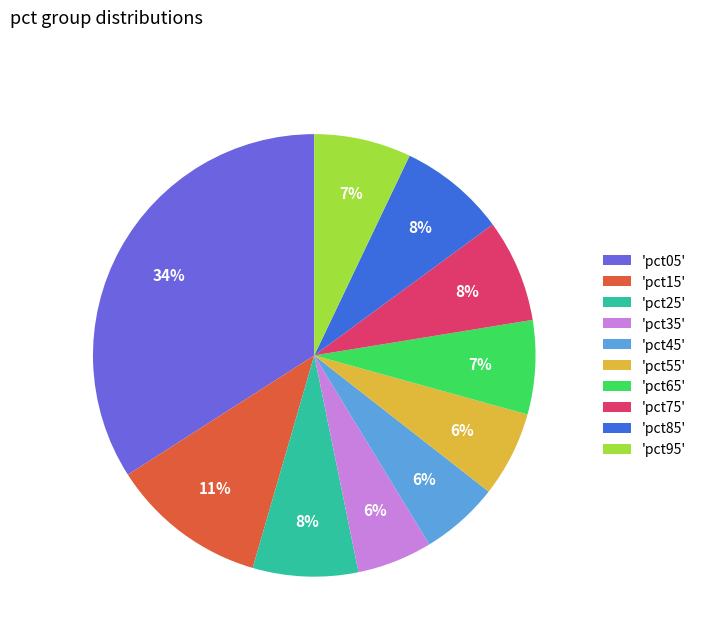

The 'pct75' slice represents 13% of the pie. True or false?

False